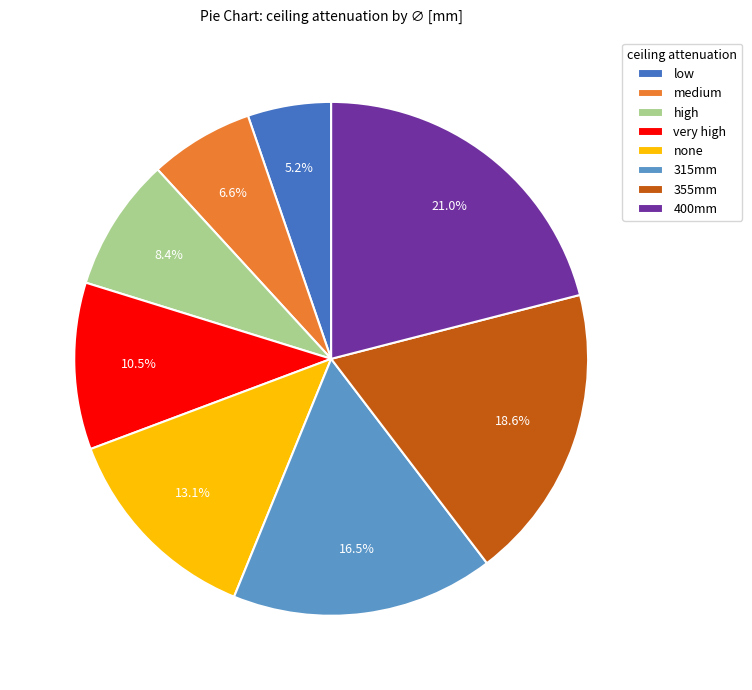

To the nearest percent, what is the combined percentage of none and low?

18%